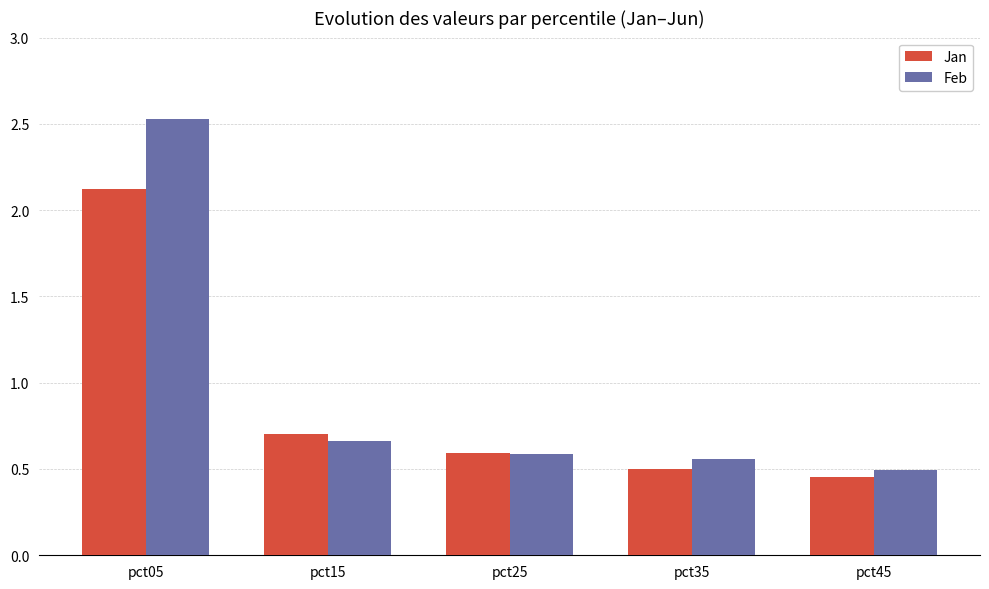

Which series has the largest total across all categories?

Feb